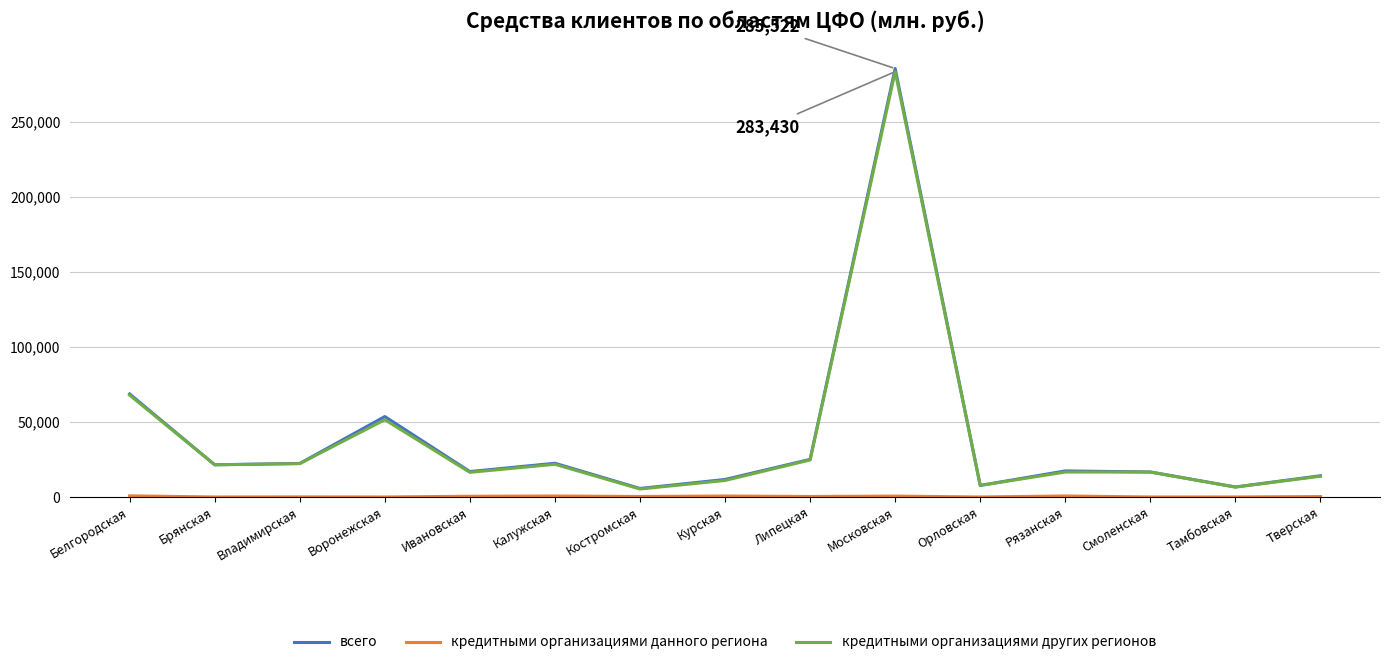

What is the maximum value for кредитными организациями других регионов?

283430